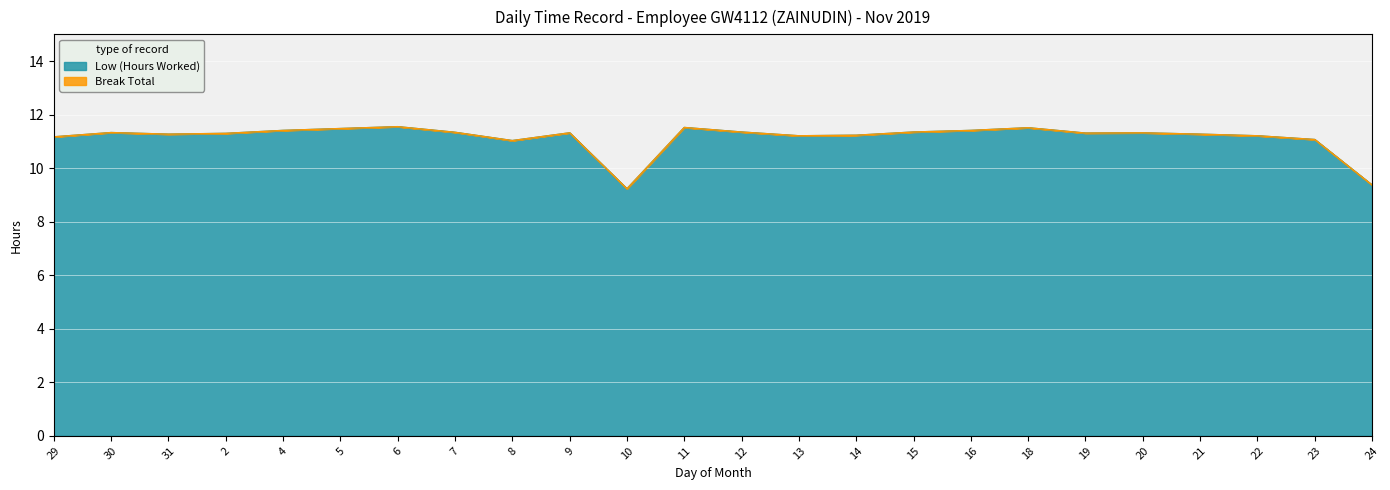

What is the difference between the second highest and minimum values?

2.3